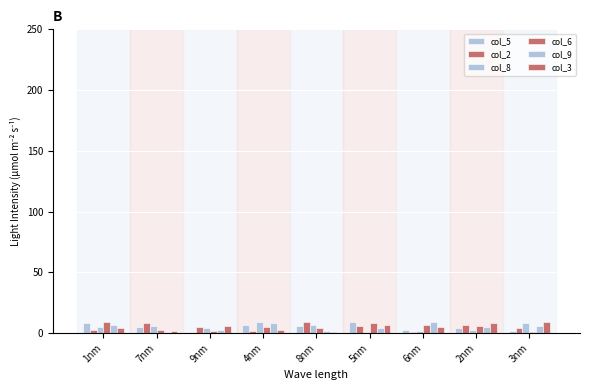

Count the number of data series in this chart.

6